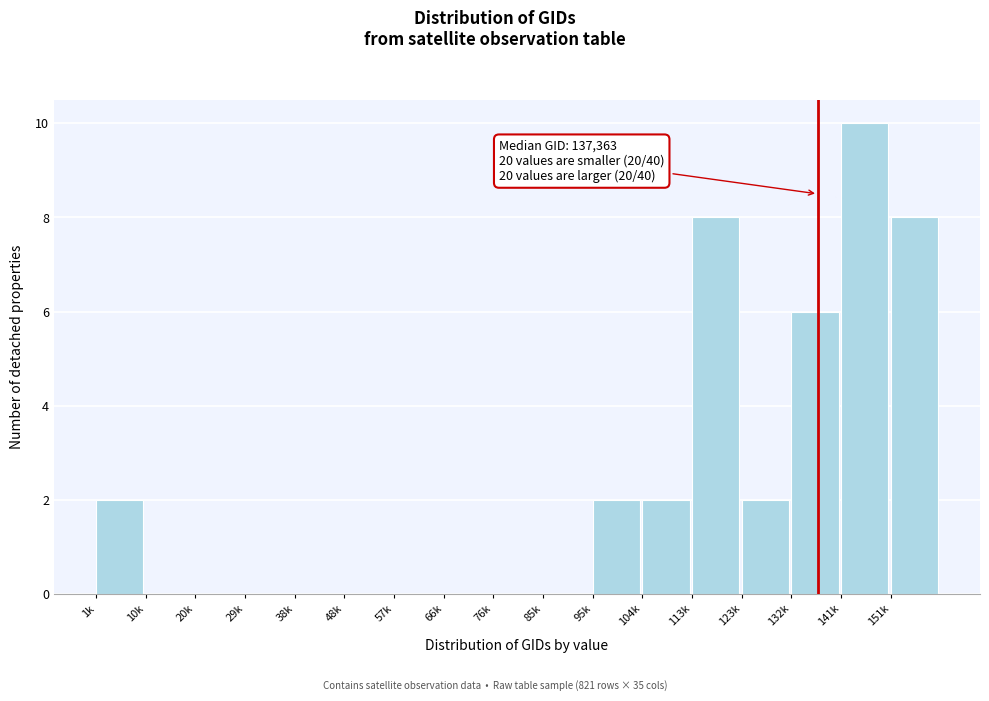

Reading left to right, list all the values displayed in this chart.

1k=2	10k=0	20k=0	29k=0	38k=0	48k=0	57k=0	66k=0	76k=0	85k=0	95k=2	104k=2	113k=8	123k=2	132k=6	141k=10	151k=8